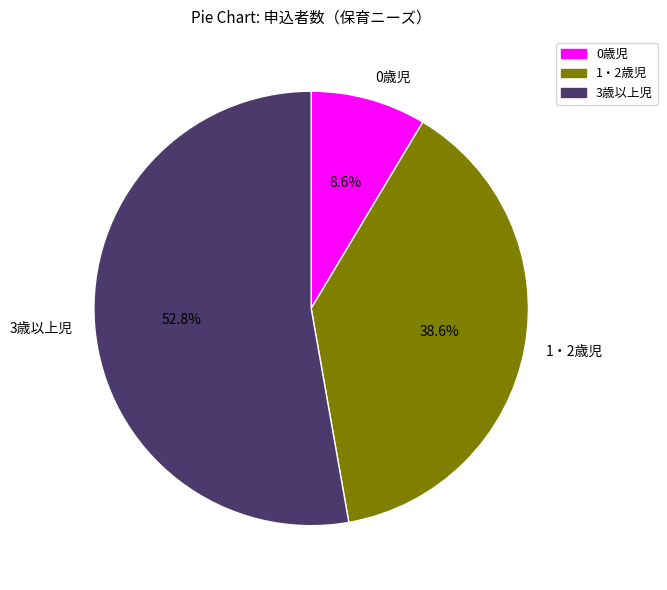

Rank the categories by value from lowest to highest.

0歳児, 1・2歳児, 3歳以上児